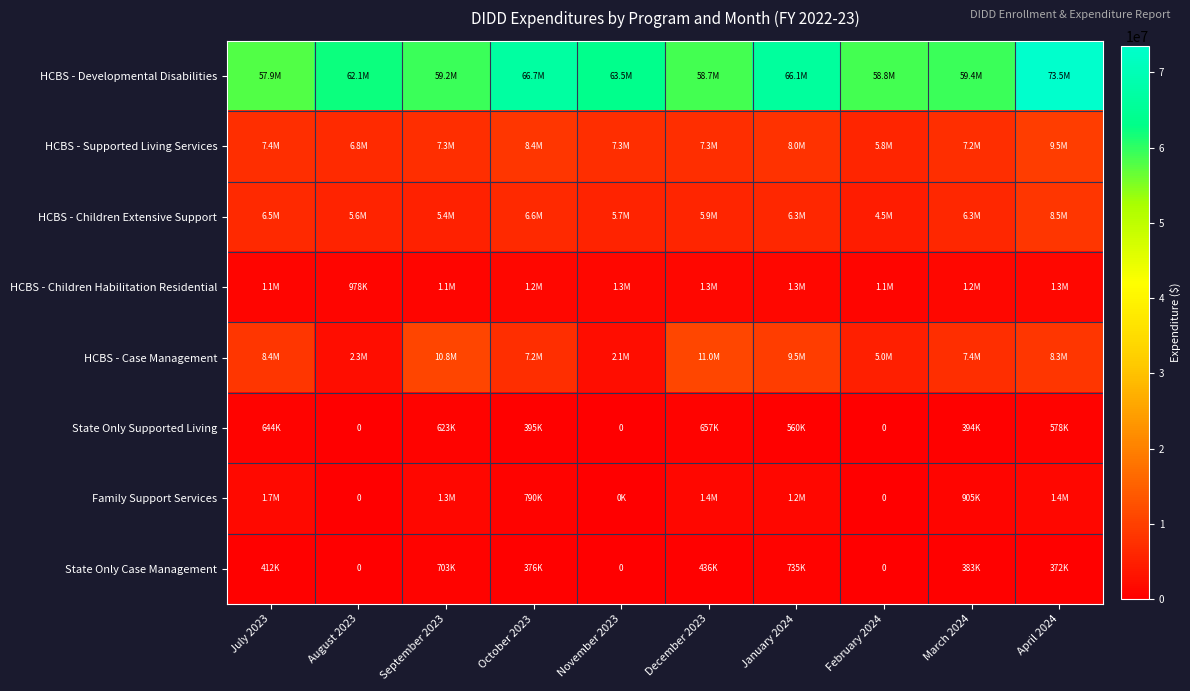

Where does the HCBS - Developmental Disabilities series first go above 62124378?

August 2023